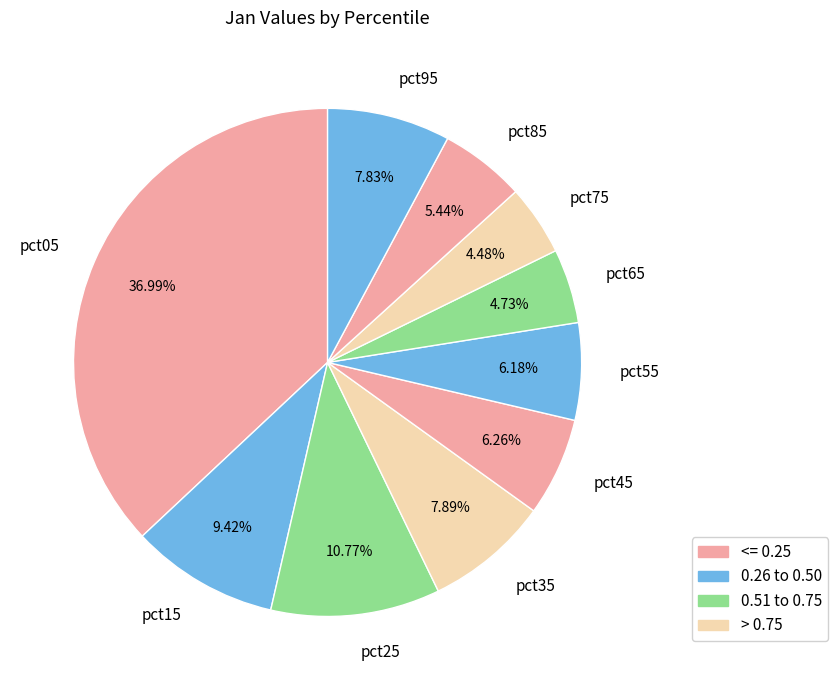

What percentage is the pct65 slice, to the nearest percent?

5%